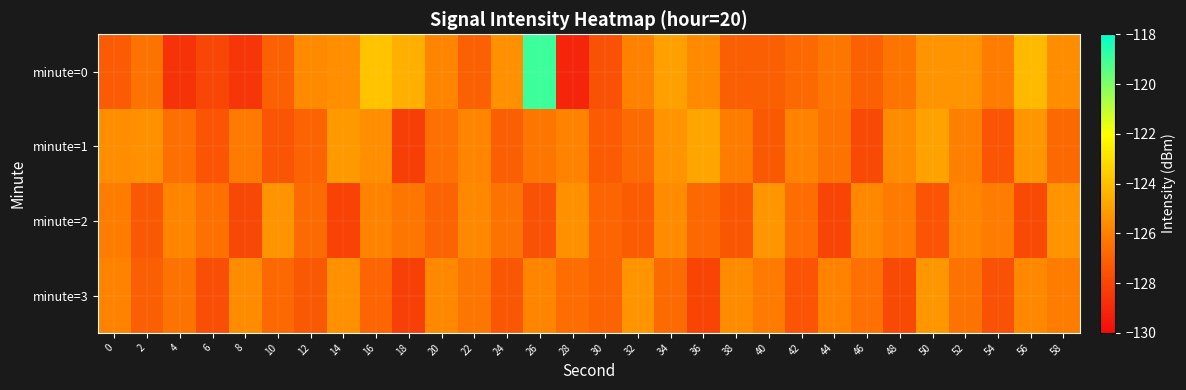

Which series has the largest total across all categories?

minute=0